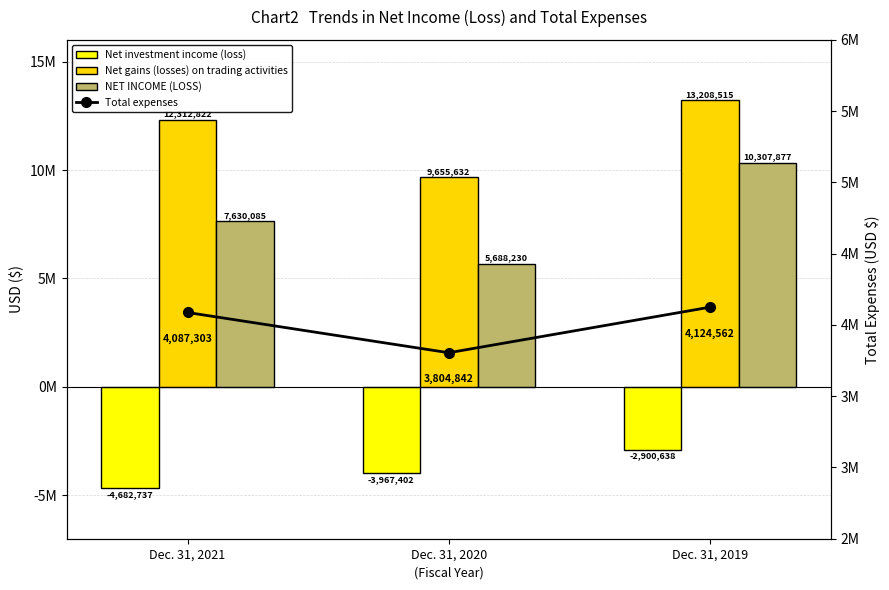

What is the difference between the maximum and second lowest values in the Total expenses series?

37259